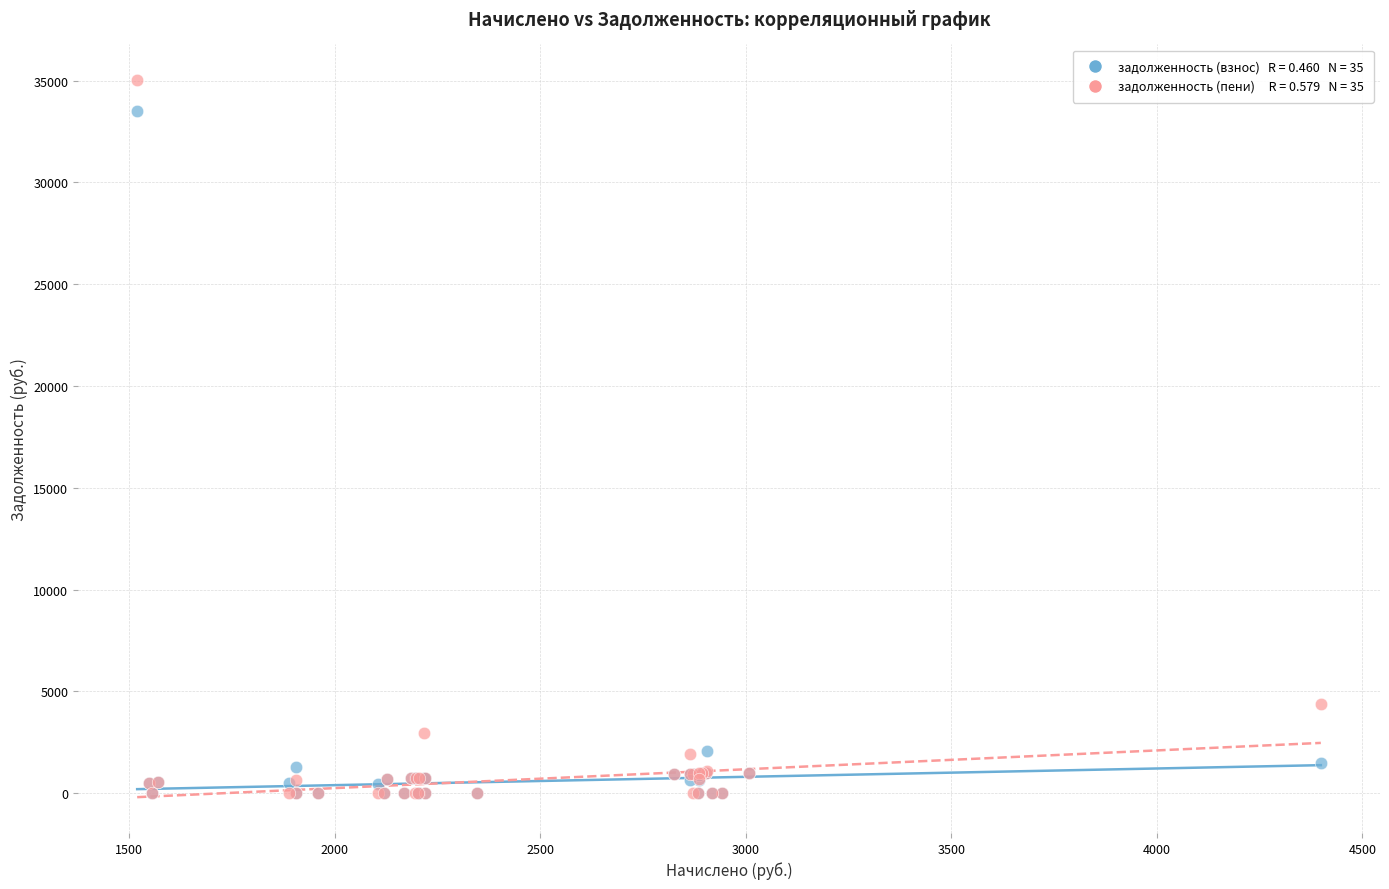

Across all series, what Y value is closest to 17509?

4398.6